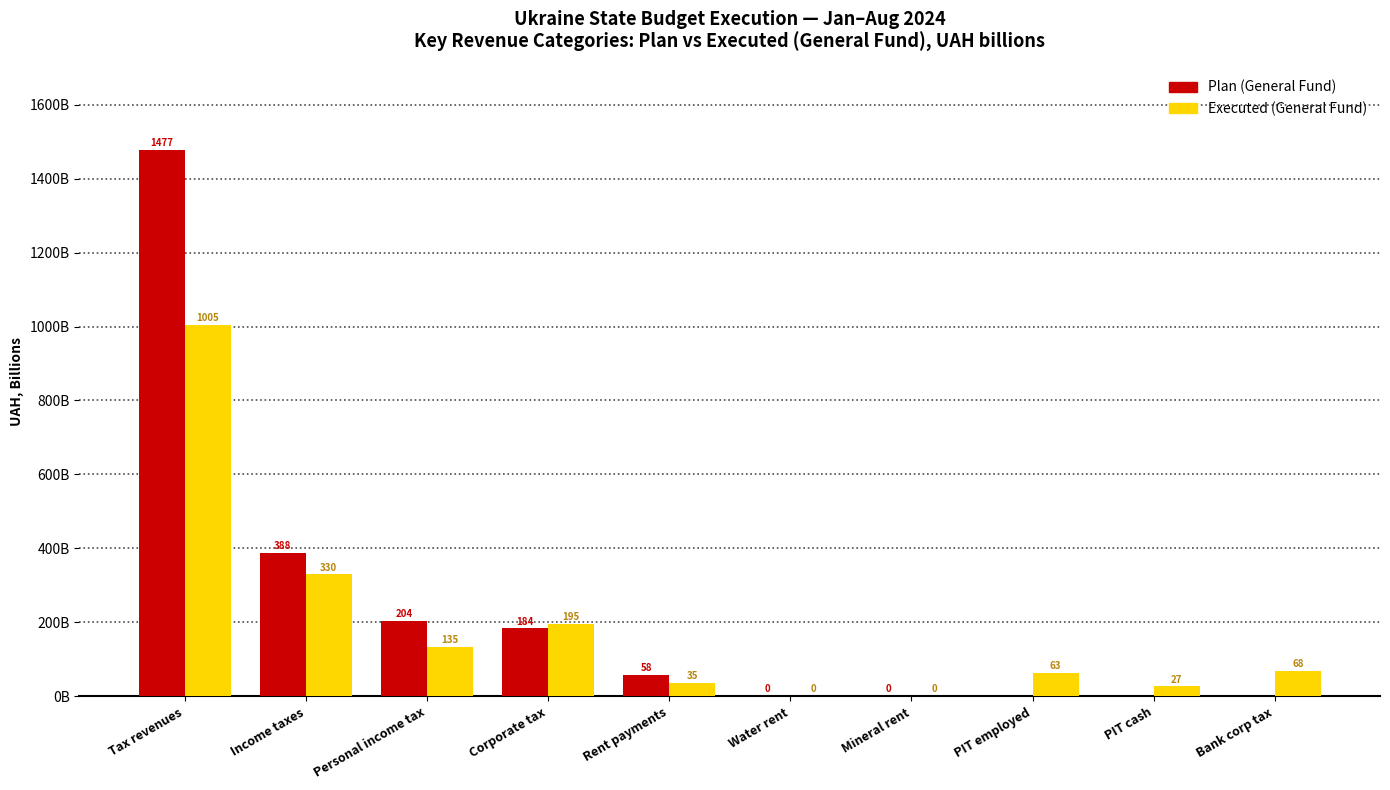

What are all the series names shown in the legend?

Plan (General Fund), Executed (General Fund)